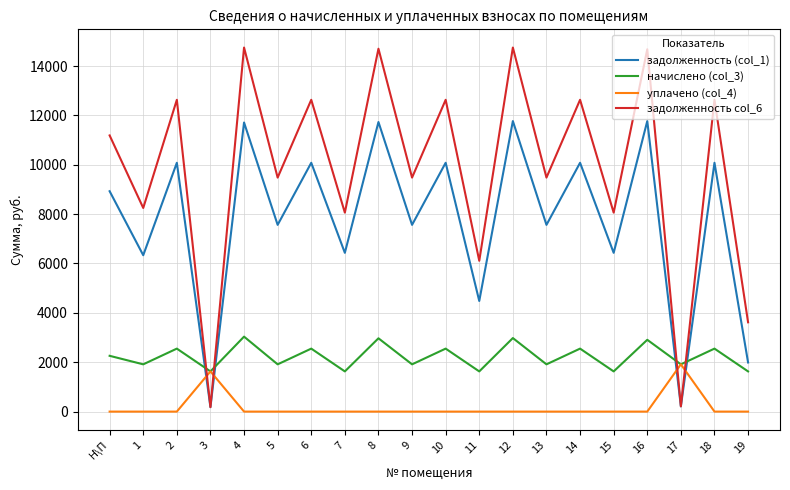

Rank the series at 15 from highest to lowest value.

задолженность col_6, задолженность (col_1), начислено (col_3), уплачено (col_4)